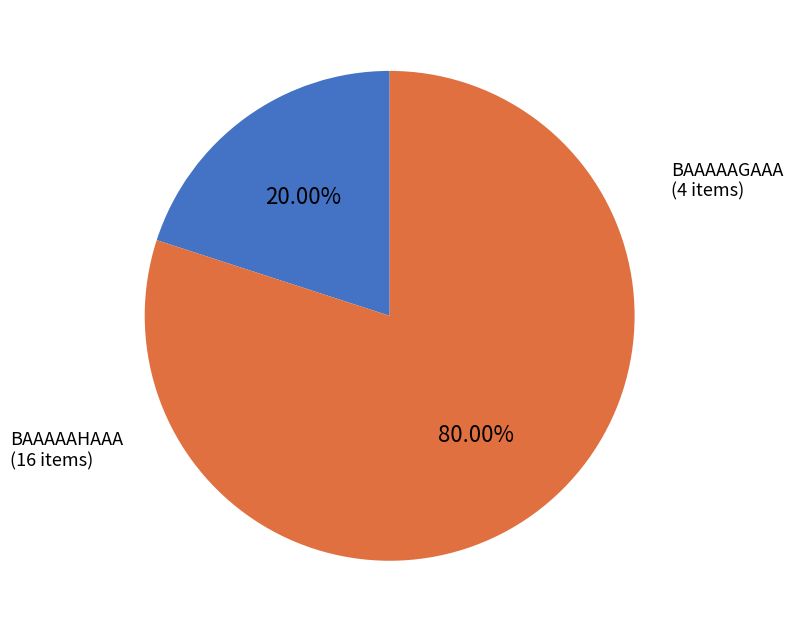

How many slices are in this pie chart?

2